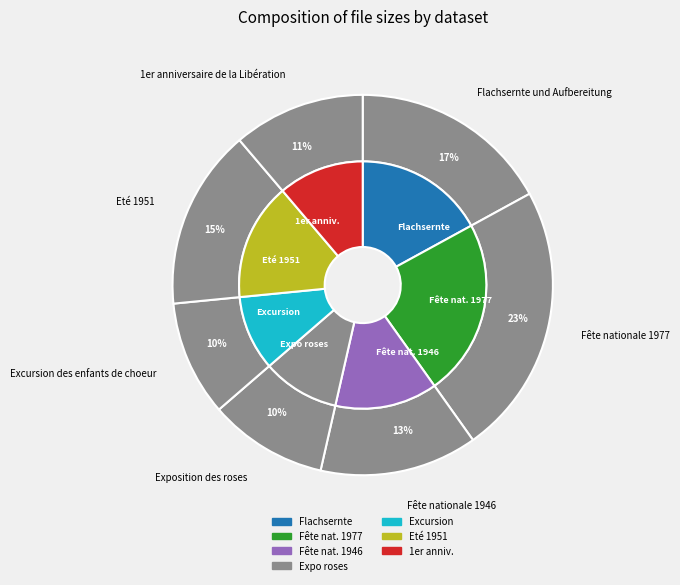

To the nearest percent, what portion does Eté 1951 represent?

15%